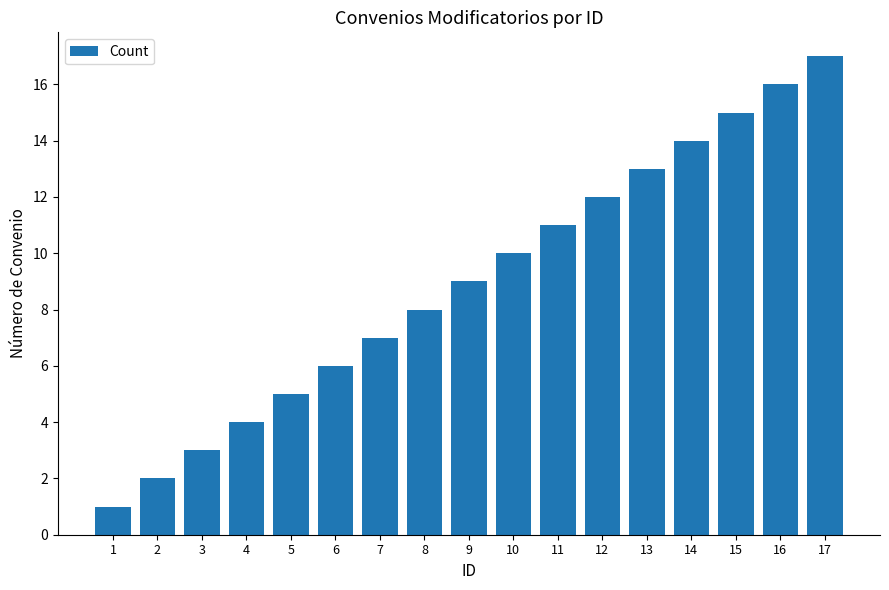

Reading left to right, transcribe all the data shown in this chart.

1	2	3	4	5	6	7	8	9	10	11	12	13	14	15	16	17